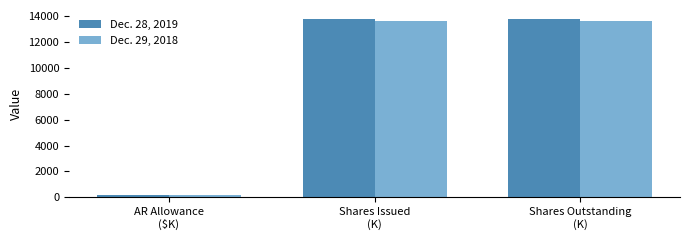

How many bars are there in each group?

2